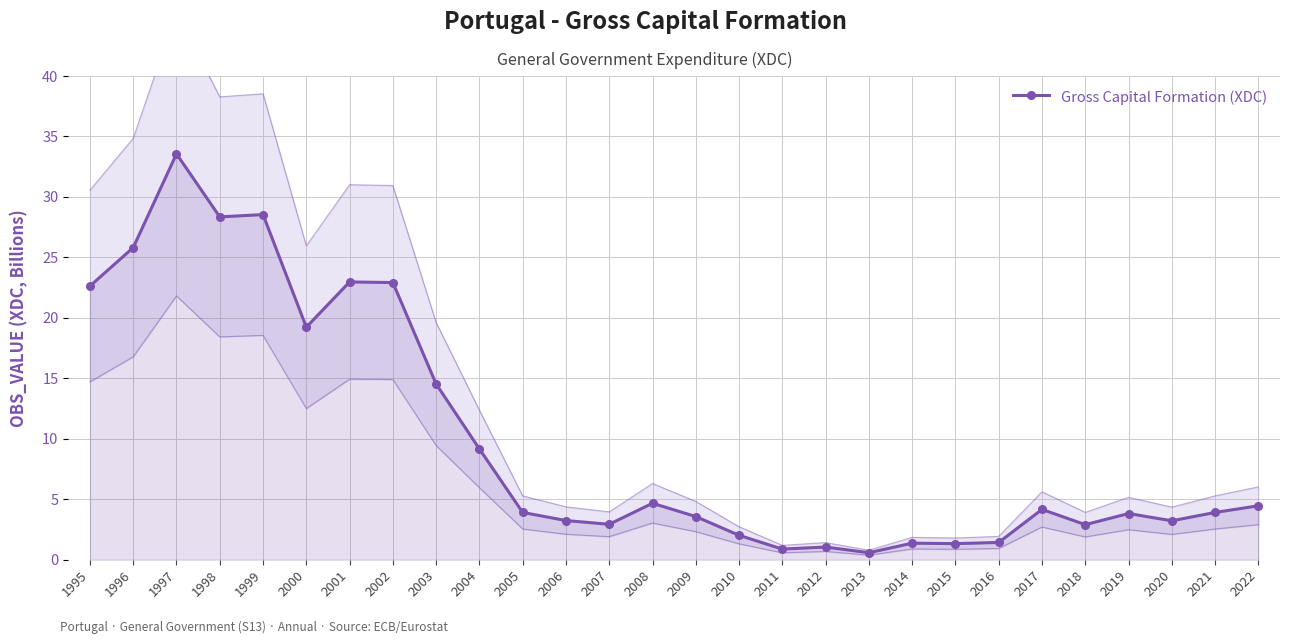

Which category has the lowest value across all series?

2013